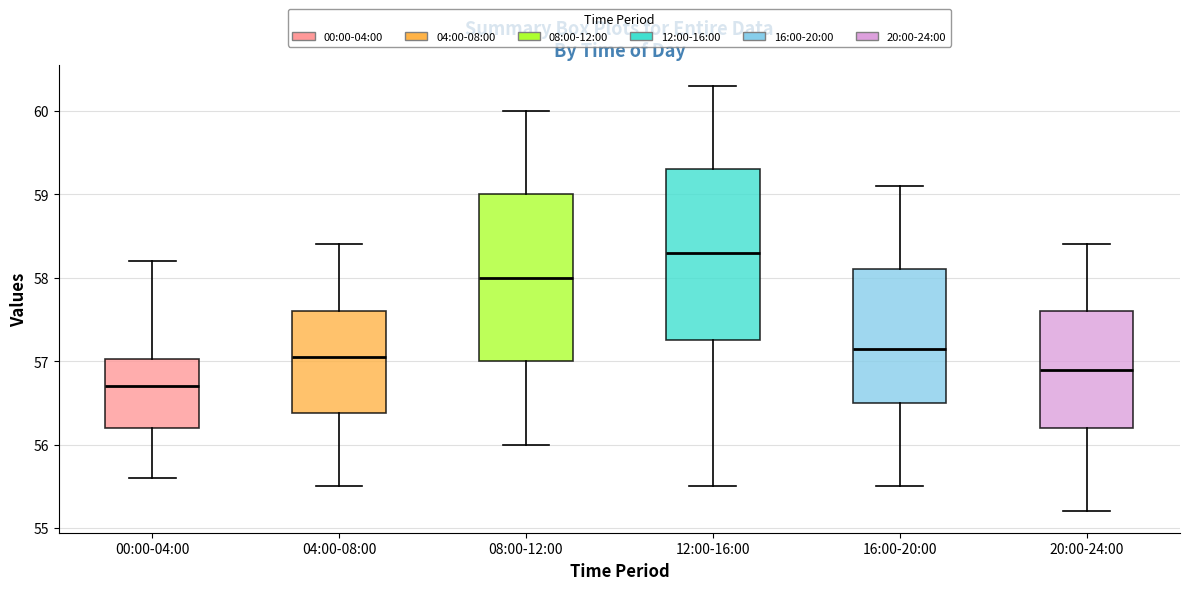

Reading left to right, read every box against the y-axis: the position of its median line, the range the box covers, and the ends of its whiskers. The values are not printed on the chart, so give them approximately, as read against the axis.

00:00-04:00: median 56.7, box 56.2 to 57.0, whiskers 55.6 to 58.2
04:00-08:00: median 57.1, box 56.4 to 57.6, whiskers 55.5 to 58.4
08:00-12:00: median 58.0, box 57.0 to 59.0, whiskers 56.0 to 60.0
12:00-16:00: median 58.3, box 57.3 to 59.3, whiskers 55.5 to 60.3
16:00-20:00: median 57.2, box 56.5 to 58.1, whiskers 55.5 to 59.1
20:00-24:00: median 56.9, box 56.2 to 57.6, whiskers 55.2 to 58.4